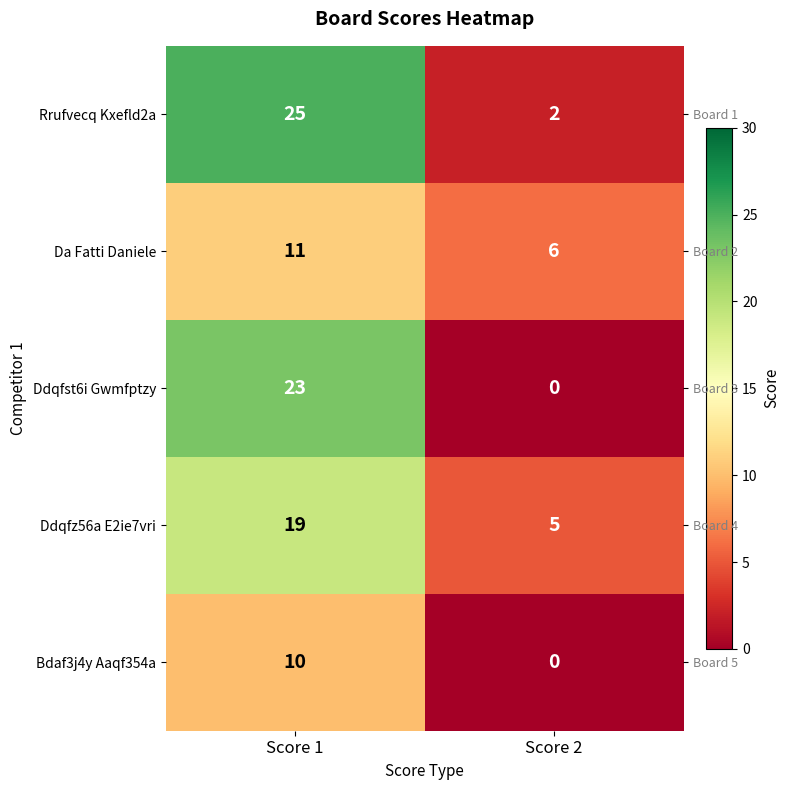

The value of Ddqfz56a E2ie7vri at Score 2 is 5. True or false?

True